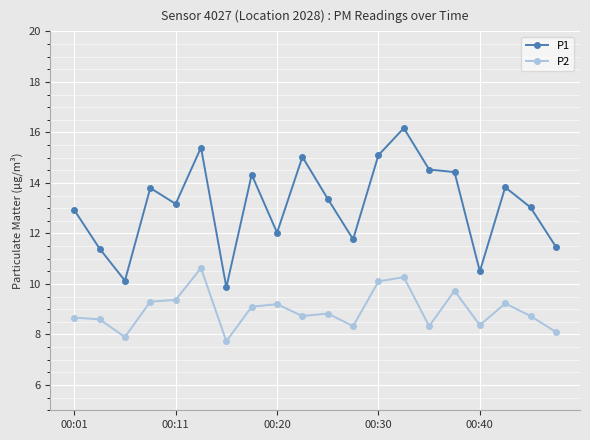

Which series has the widest spread of values?

P1